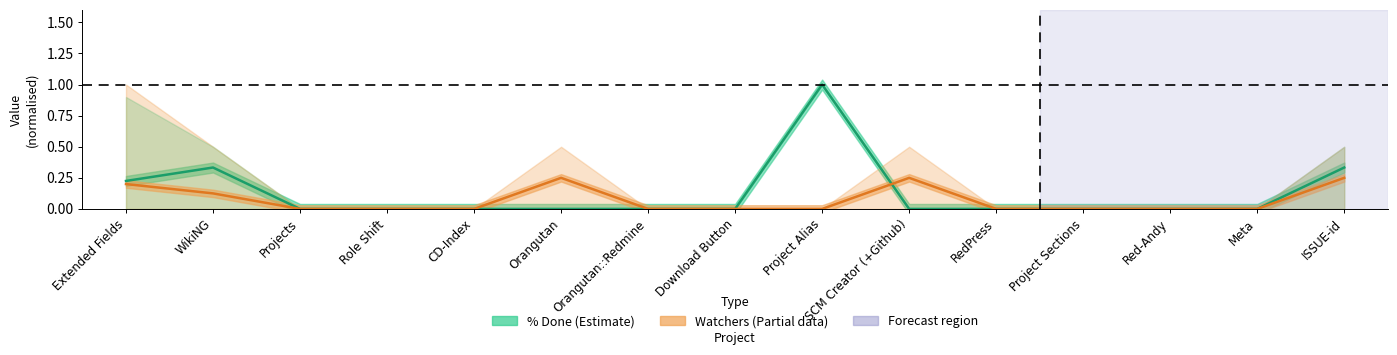

What is the highest value of the Watchers (Partial data) series?

0.2